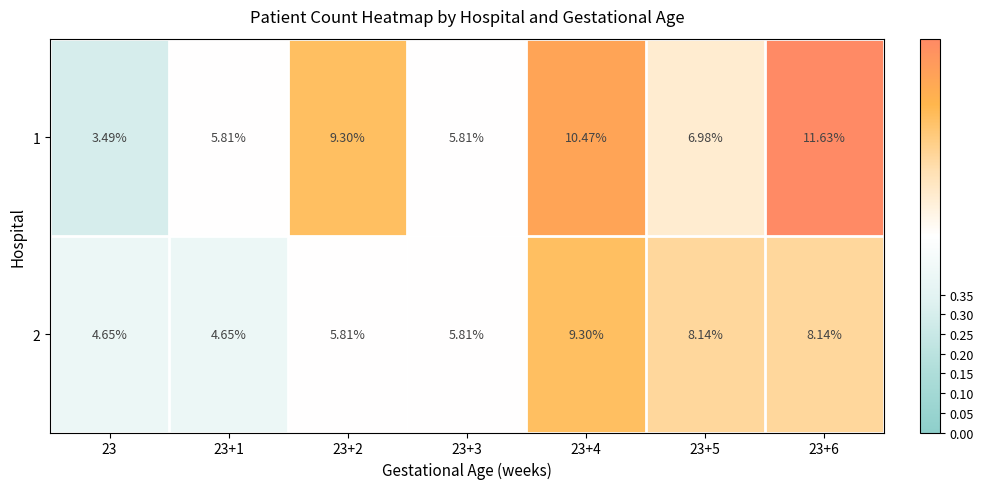

What is the difference between the highest and lowest values at 23+4?

1.2